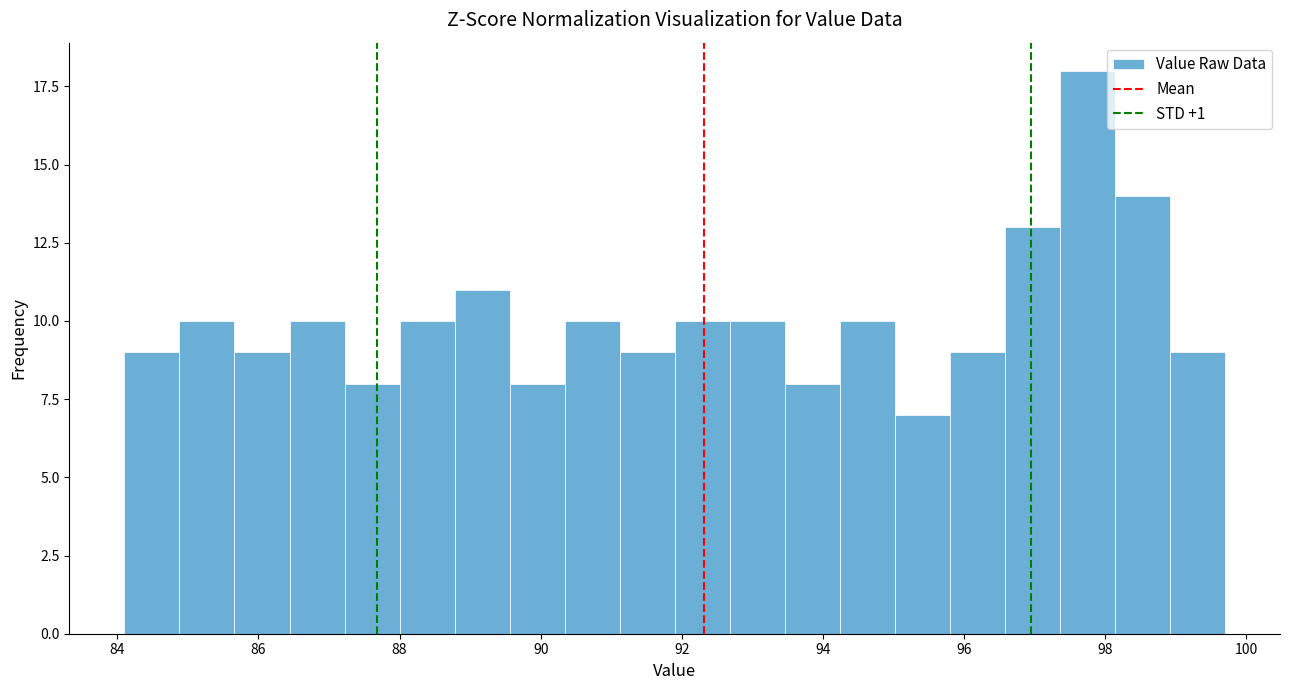

Read against the x-axis, roughly where is the centre of the tallest bar?

97.8